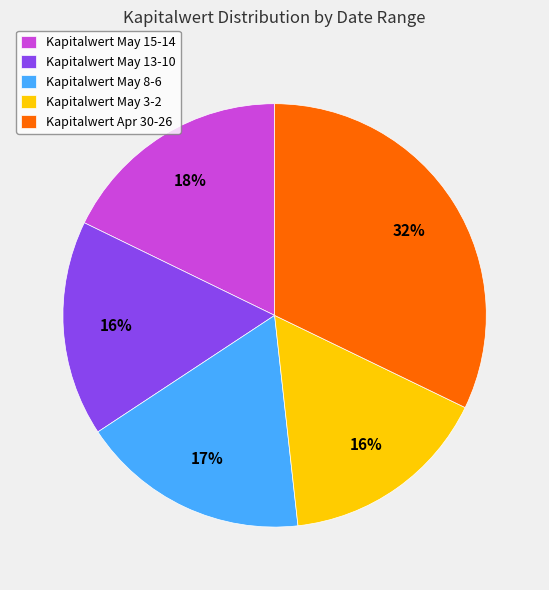

To the nearest percent, what percentage of the pie is Kapitalwert Apr 30-26?

32%